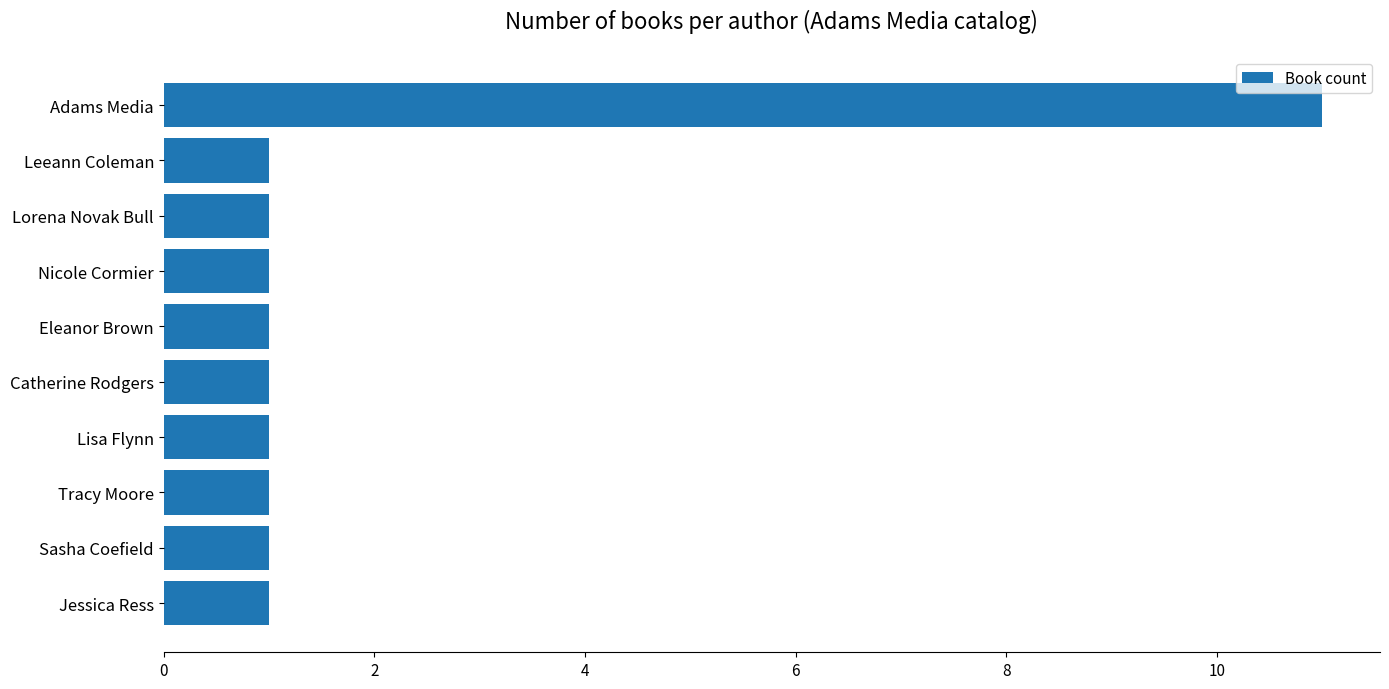

The value at Jessica Ress is 0. True or false?

False